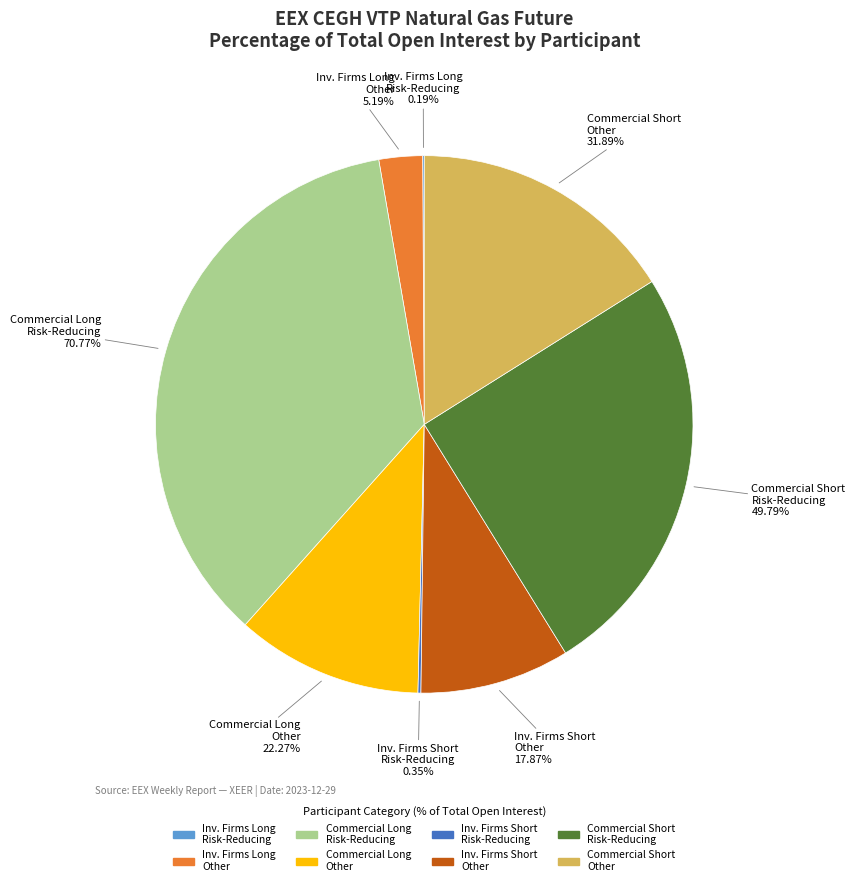

How many slices are in this pie chart?

8